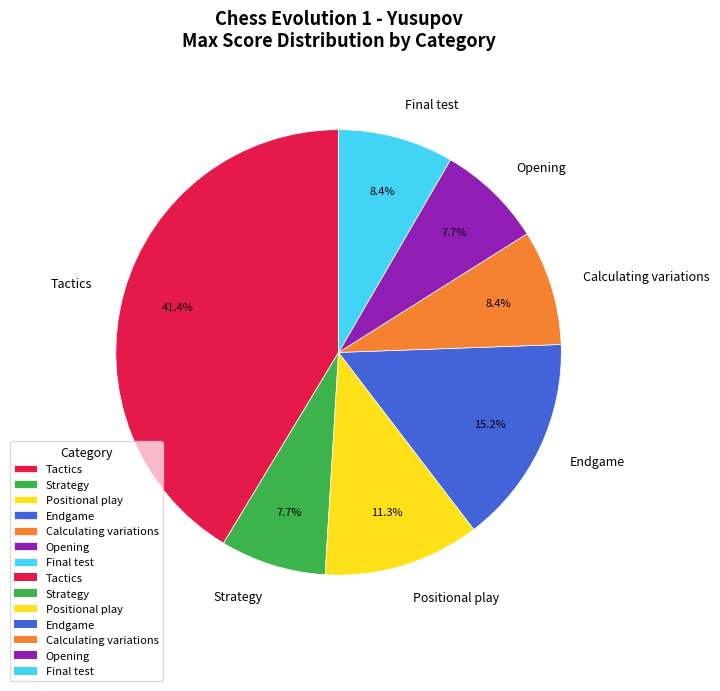

How much of the chart is everything except Strategy?

92.3%